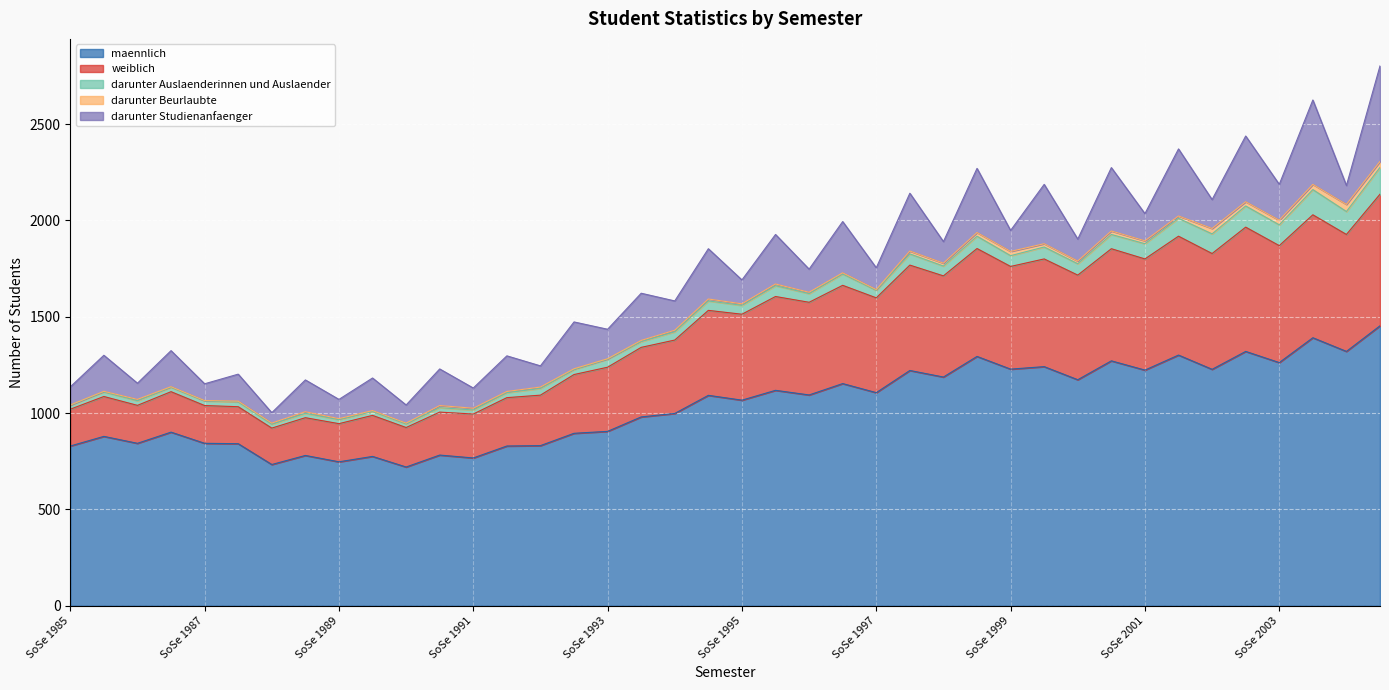

Where is the first local maximum for darunter Studienanfaenger?

WiSe 1985/1986